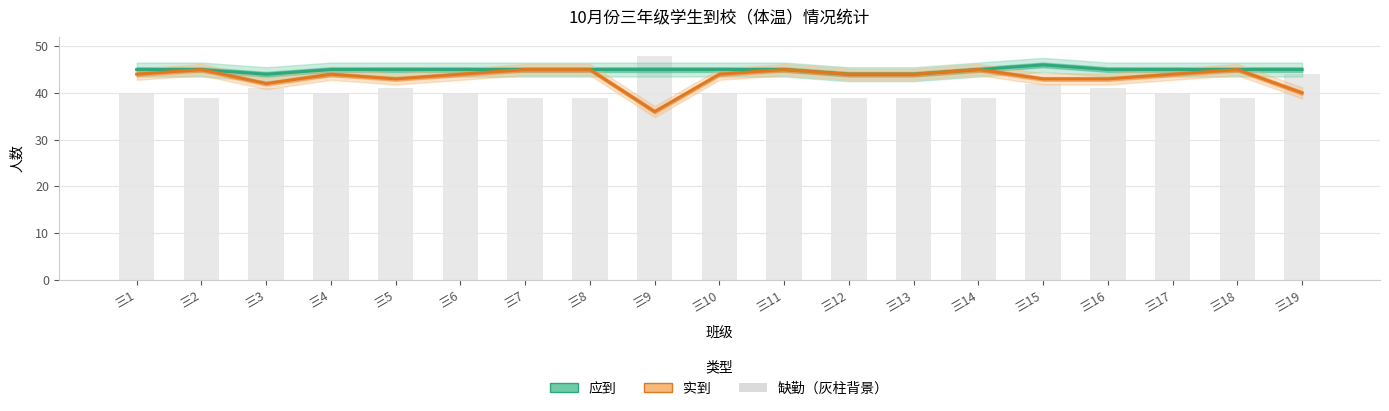

List the series in order of their overall mean, lowest first.

缺勤（灰柱背景）, 实到, 应到